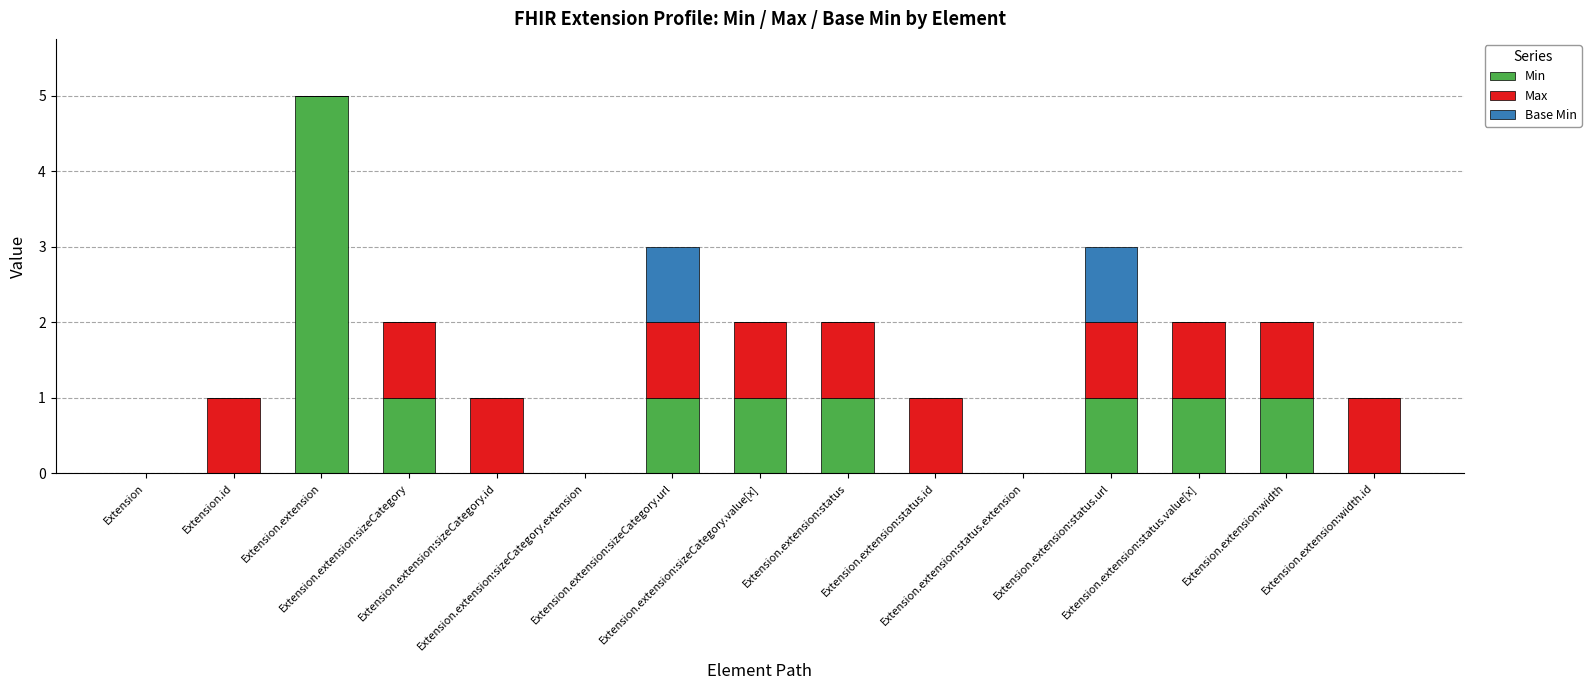

What is the maximum value for Min?

5